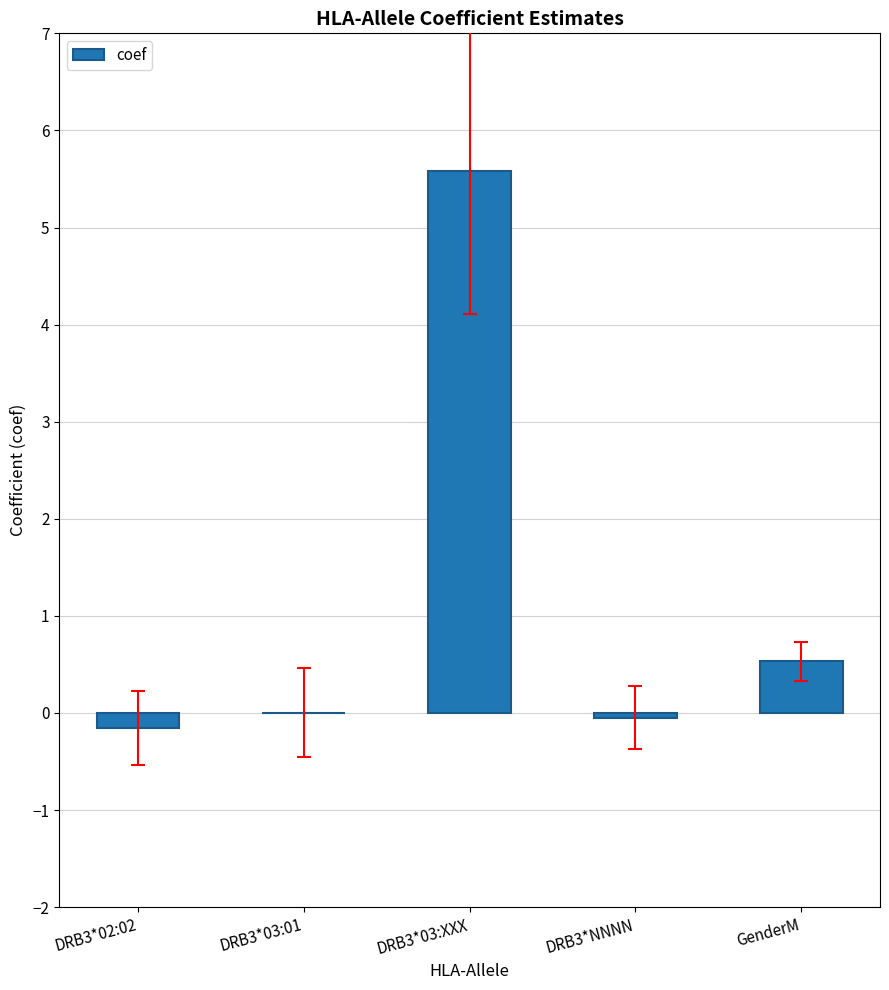

At which category does the chart reach its peak across all series?

DRB3*03:XXX